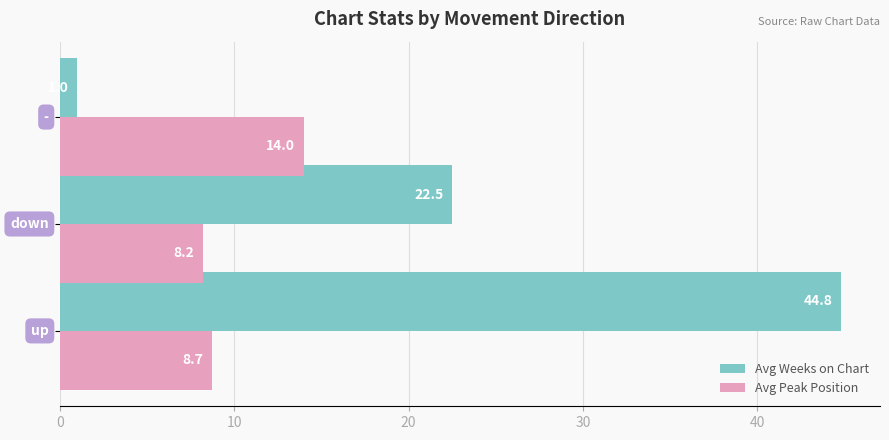

Which series has the widest spread of values?

Avg Weeks on Chart